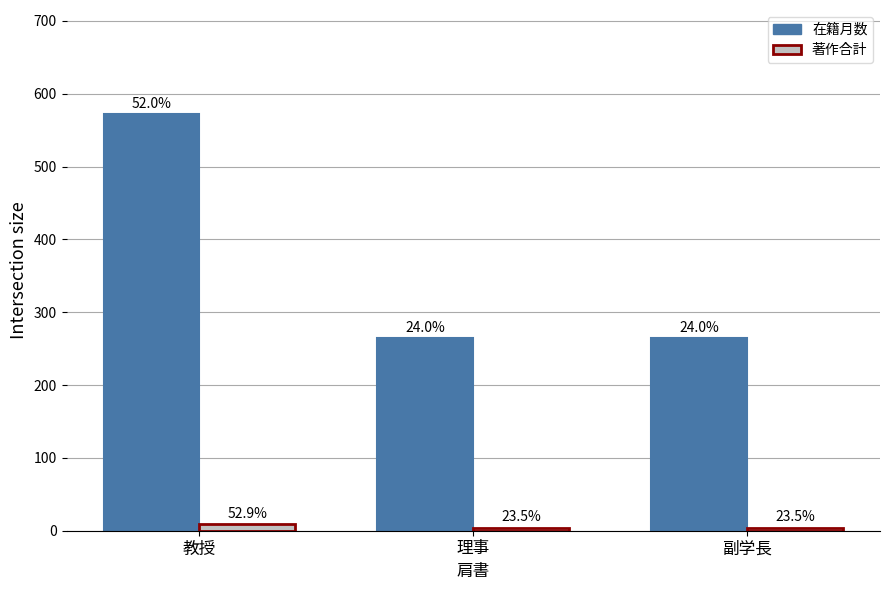

The 在籍月数 series shows 264 at 副学長. True or false?

True